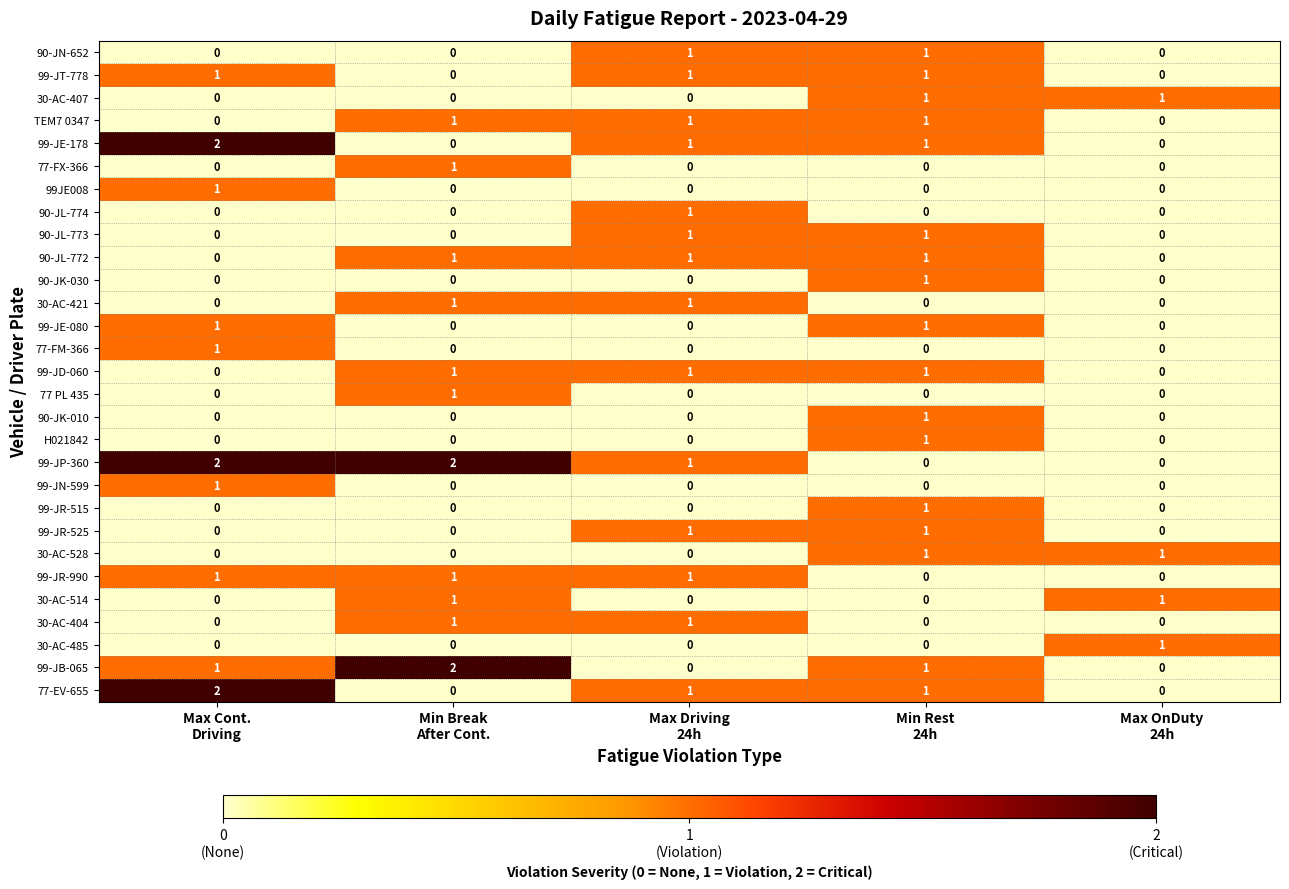

Which series has the largest total across all categories?

99-JP-360